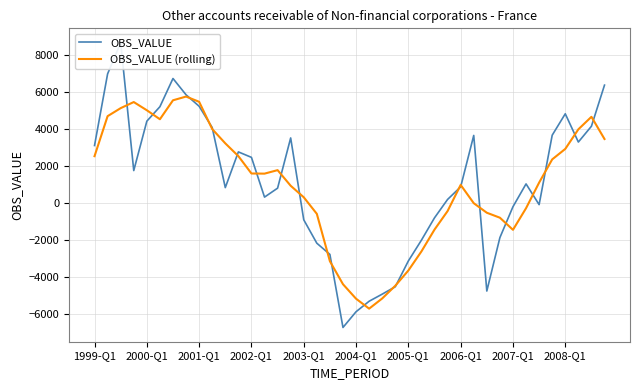

What is the minimum value for OBS_VALUE (rolling)?

-5729.2